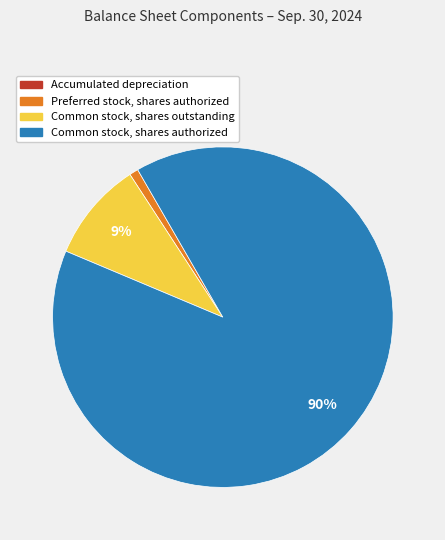

To the nearest percent, what is the combined percentage of Common stock, shares authorized and Preferred stock, shares authorized?

91%